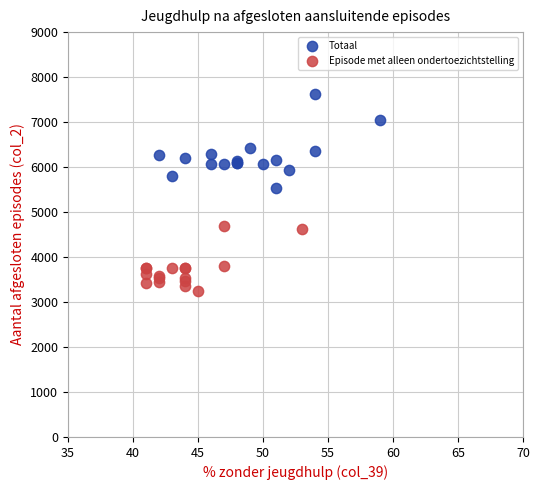

Which series has the widest spread of Y values?

Totaal